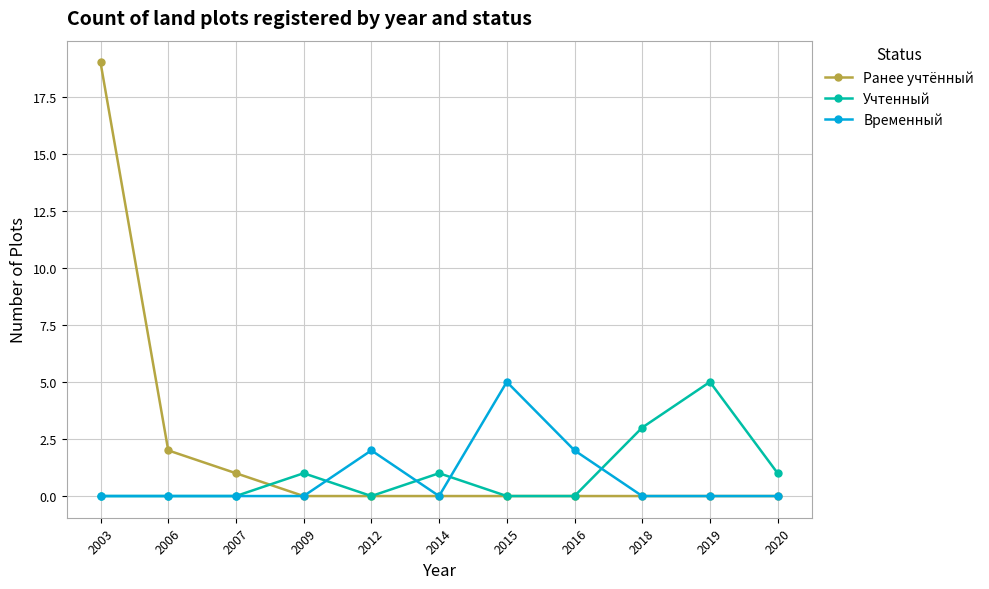

Which series ends up on top after the final intersection of Ранее учтённый and Учтенный?

Учтенный